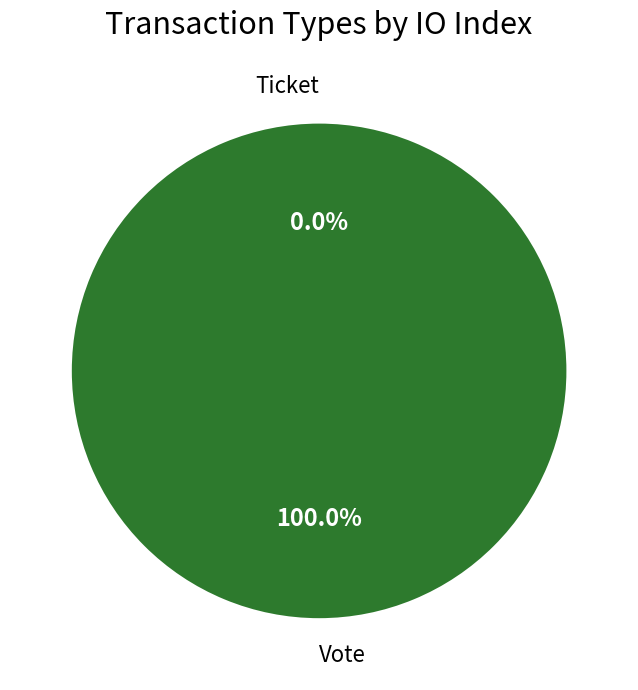

Count the number of slices in the pie.

2